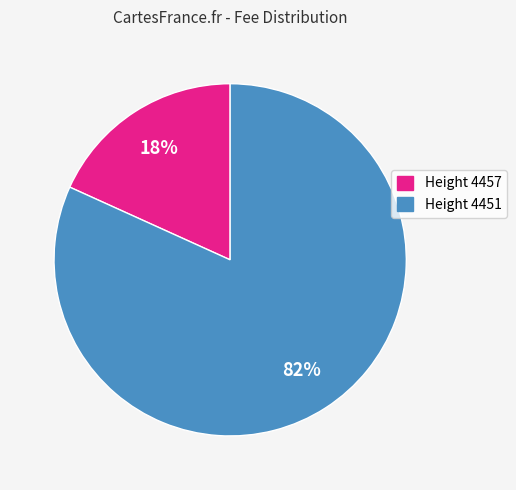

The Height 4451 slice represents 77% of the pie. True or false?

False